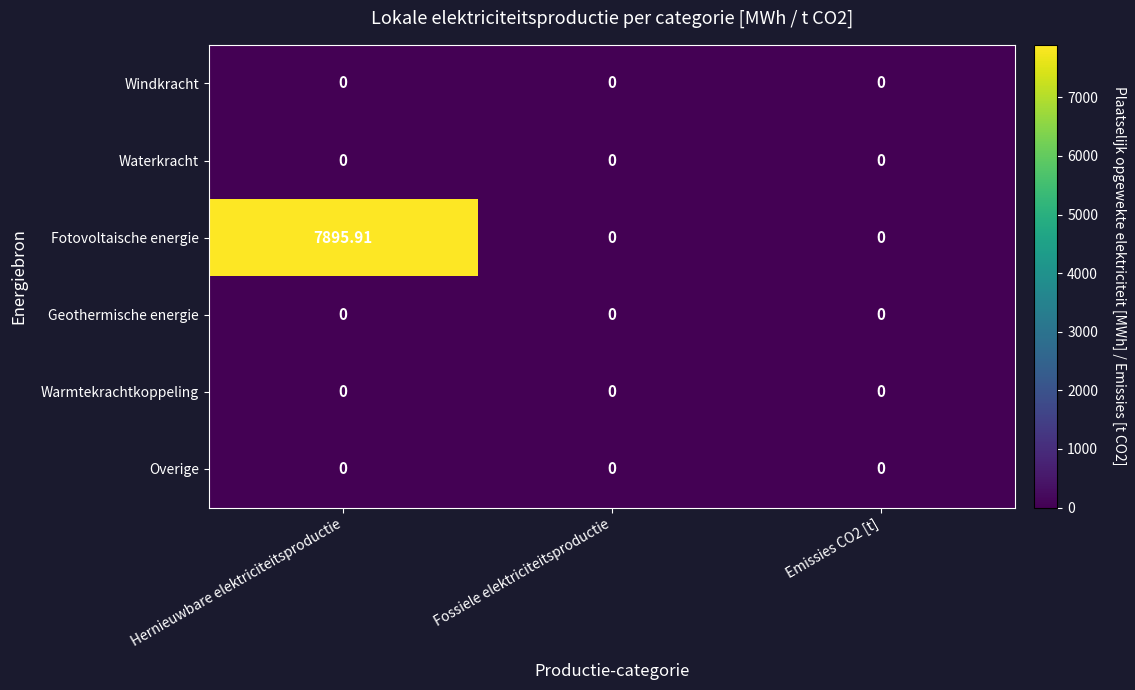

Which series has the widest spread of values?

Fotovoltaische energie